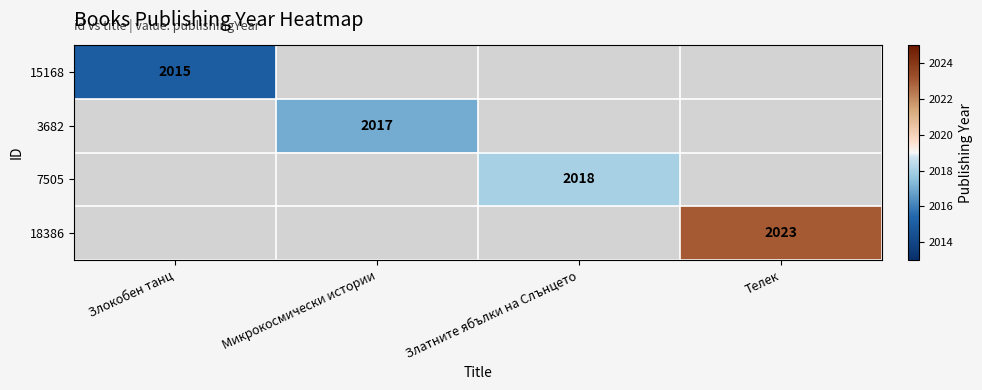

The value of 15168 at Злокобен танц is 741. True or false?

False